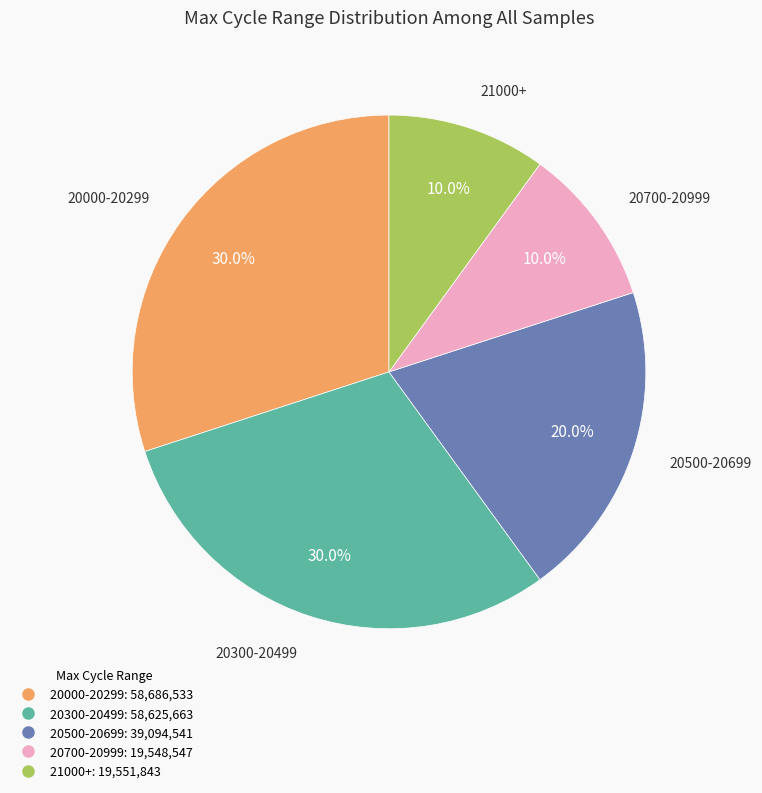

Does any single category account for the majority?

No